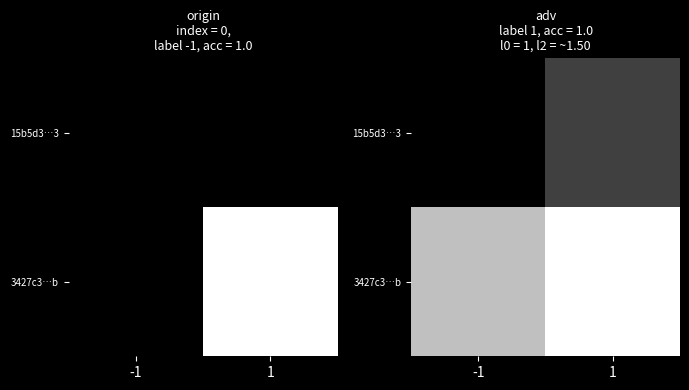

What is the average value of the 15b5d3…3 series?

0.1